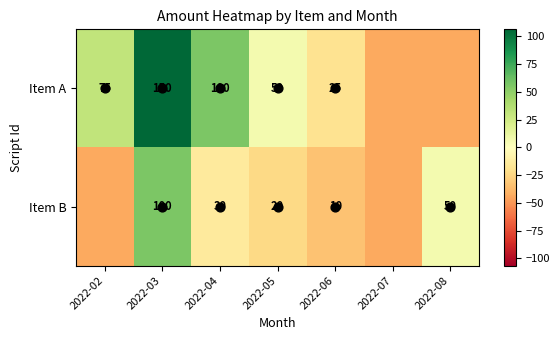

List the series in order of their overall mean, highest first.

Item A, Item B